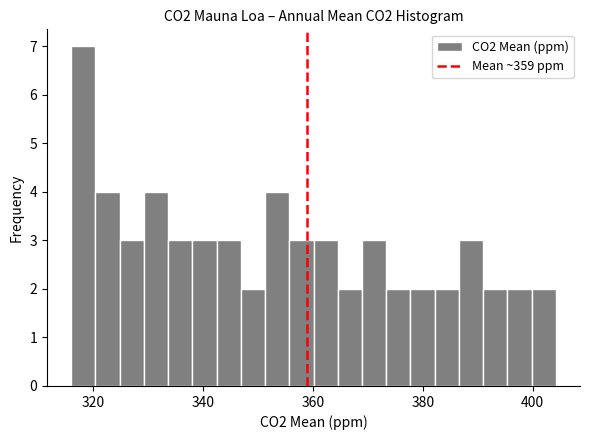

Around what value on the x-axis is the tallest bar? Give the approximate position of its centre, as read against the axis.

318